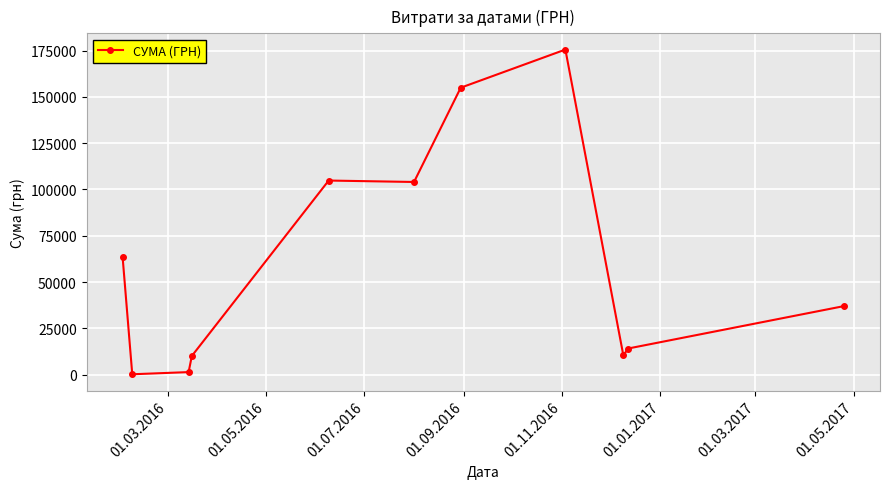

What is the maximum value shown in the chart?

175535.9